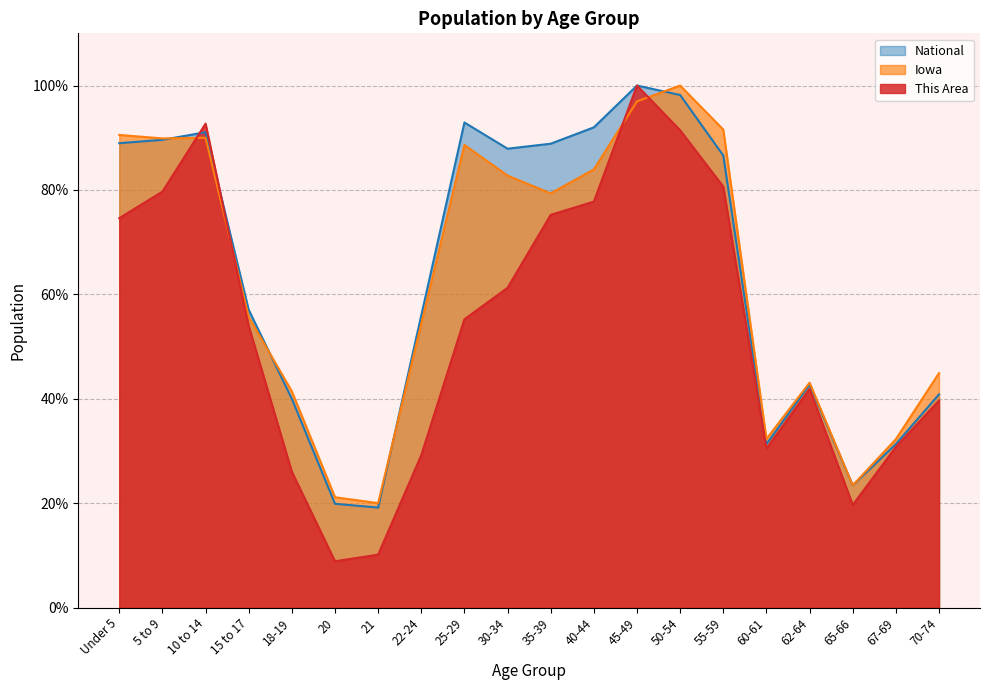

What is the maximum value for National?

100.0